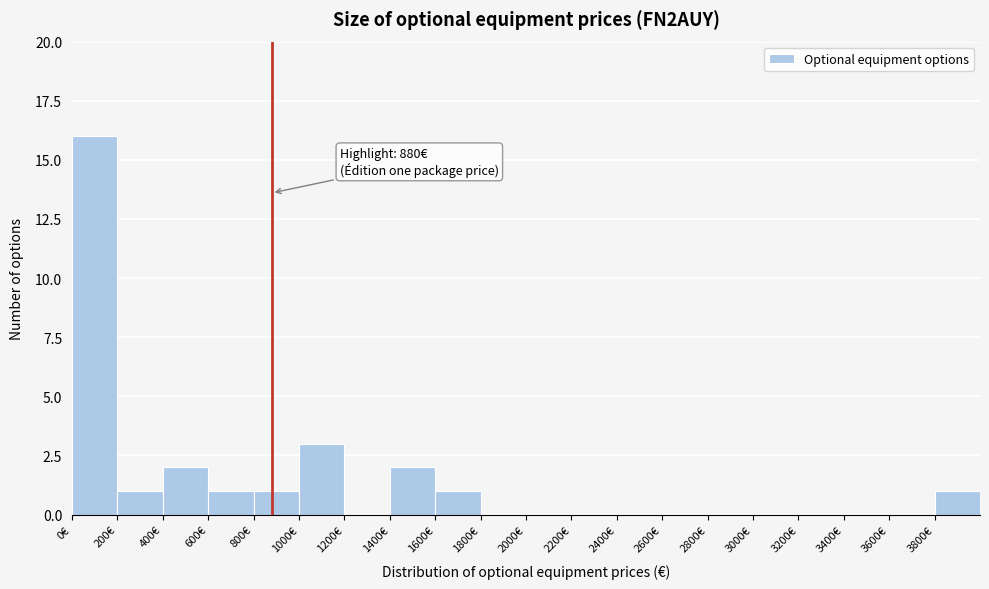

Over which range of the x-axis is the bar tallest?

0 to 200